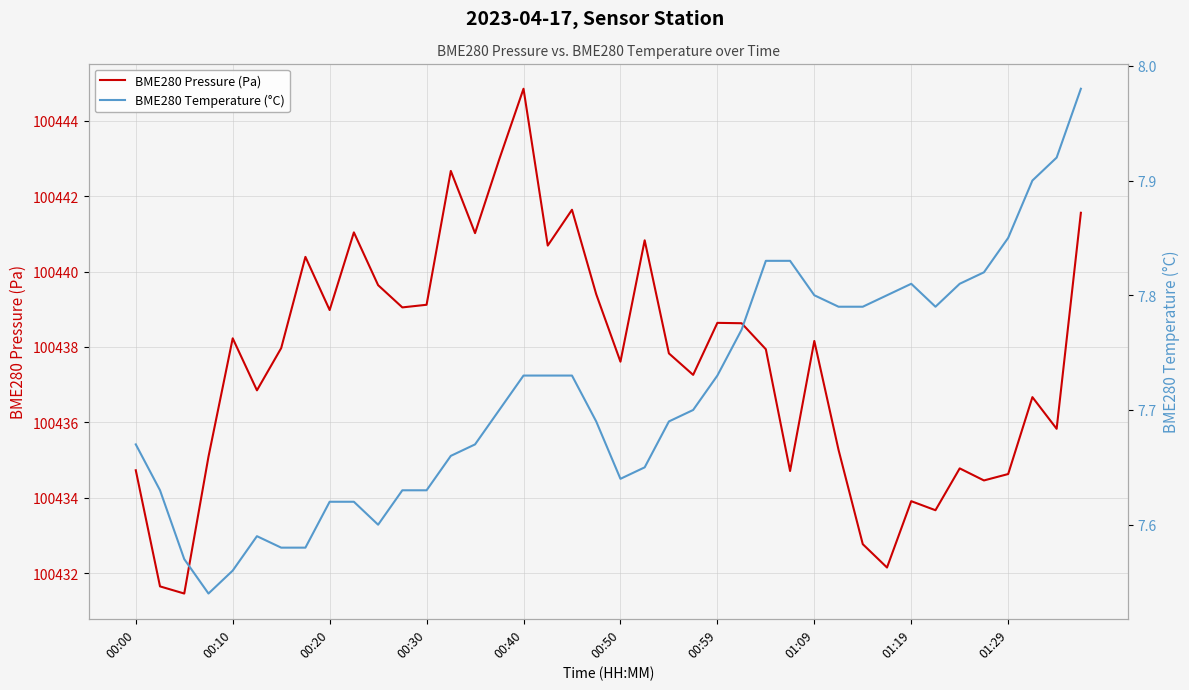

What is the sum of all BME280 Temperature (°C) values?

308.6